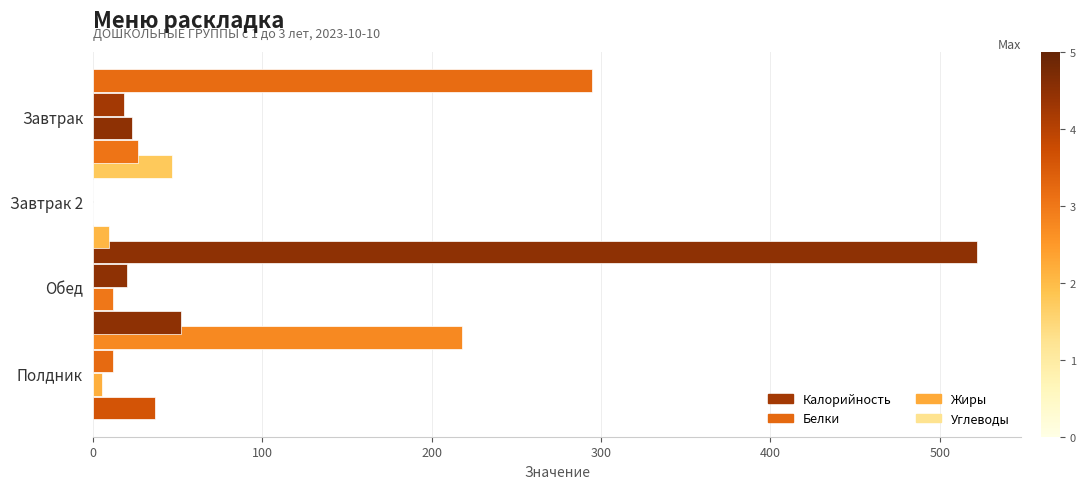

How many data points does each series have?

4